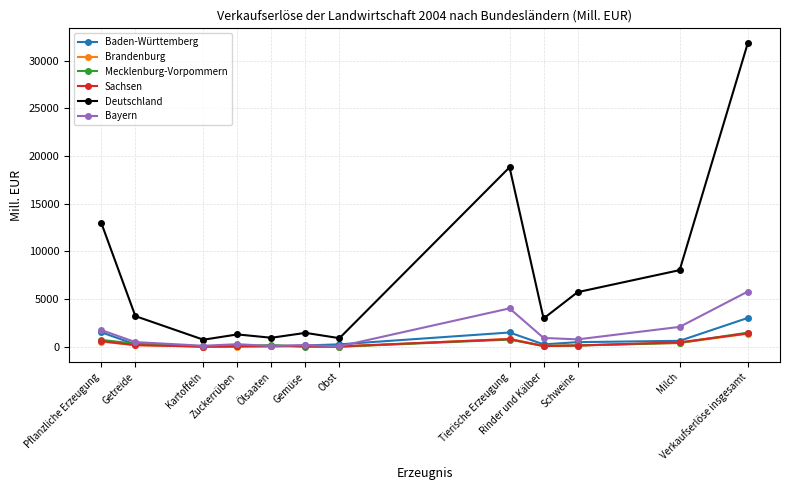

Which series has the widest spread of values?

Deutschland